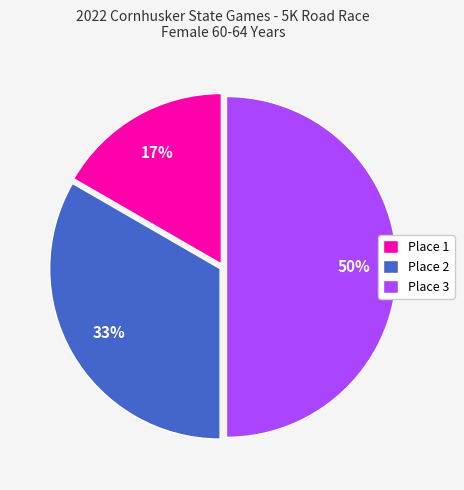

To the nearest percent, what percentage of the pie is Place 3?

50%